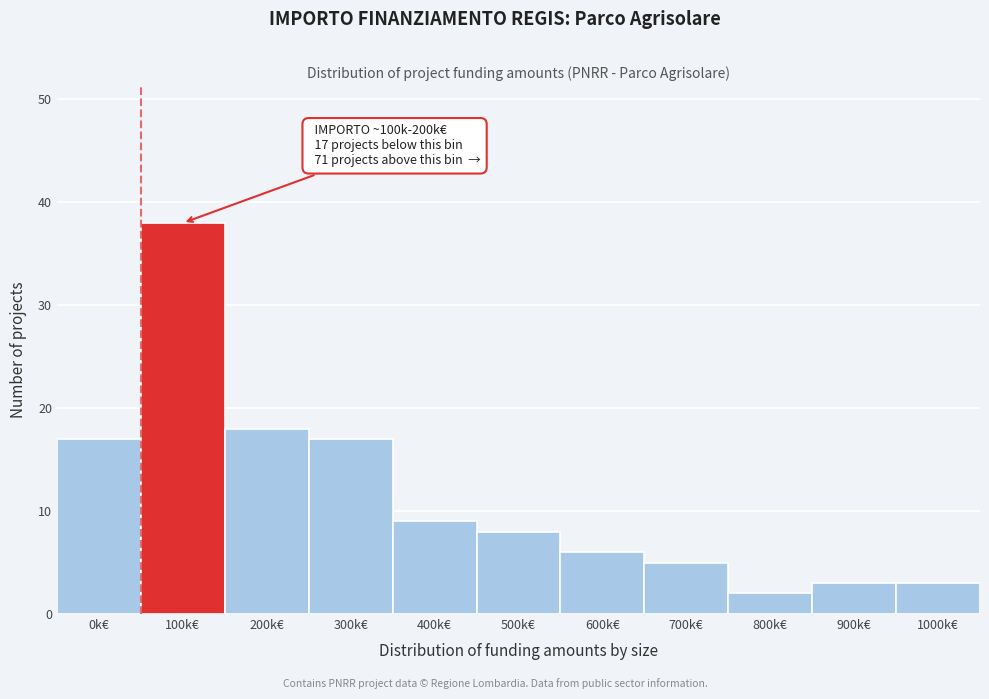

Reading left to right, extract all data points from this chart.

17	38	18	17	9	8	6	5	2	3	3